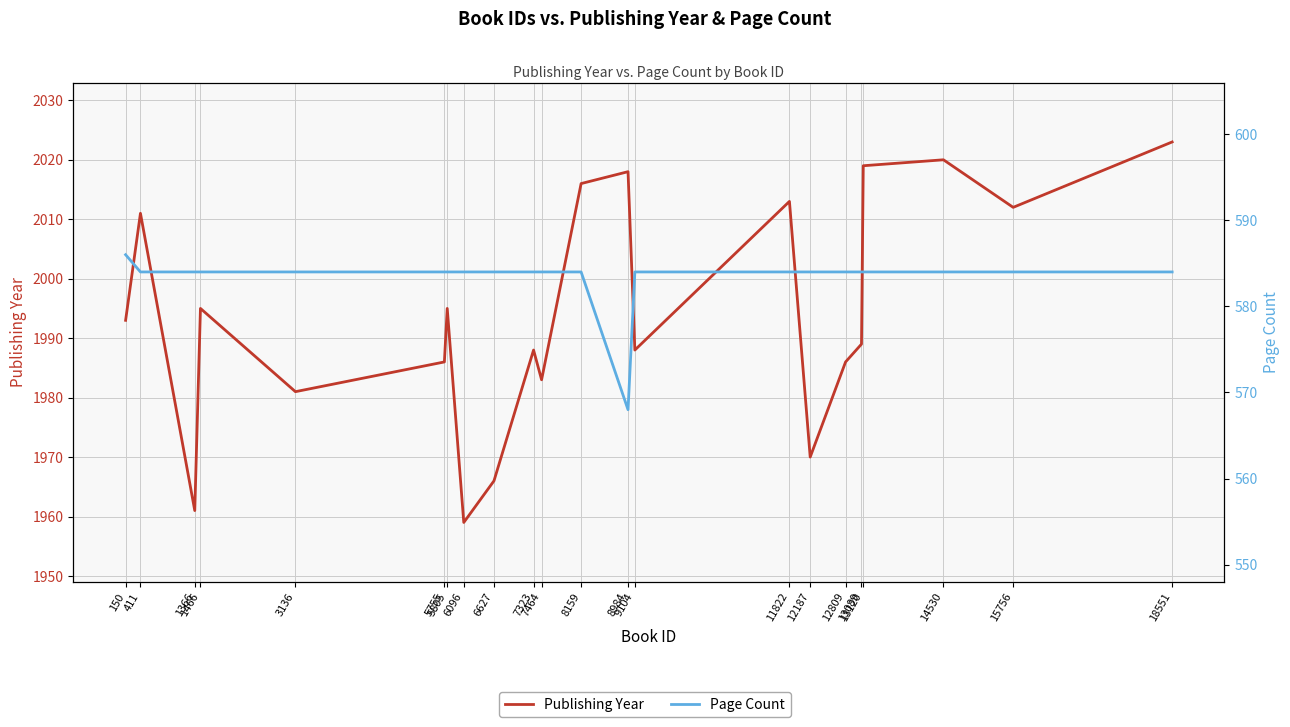

At which label is Publishing Year closest to 1991?

150